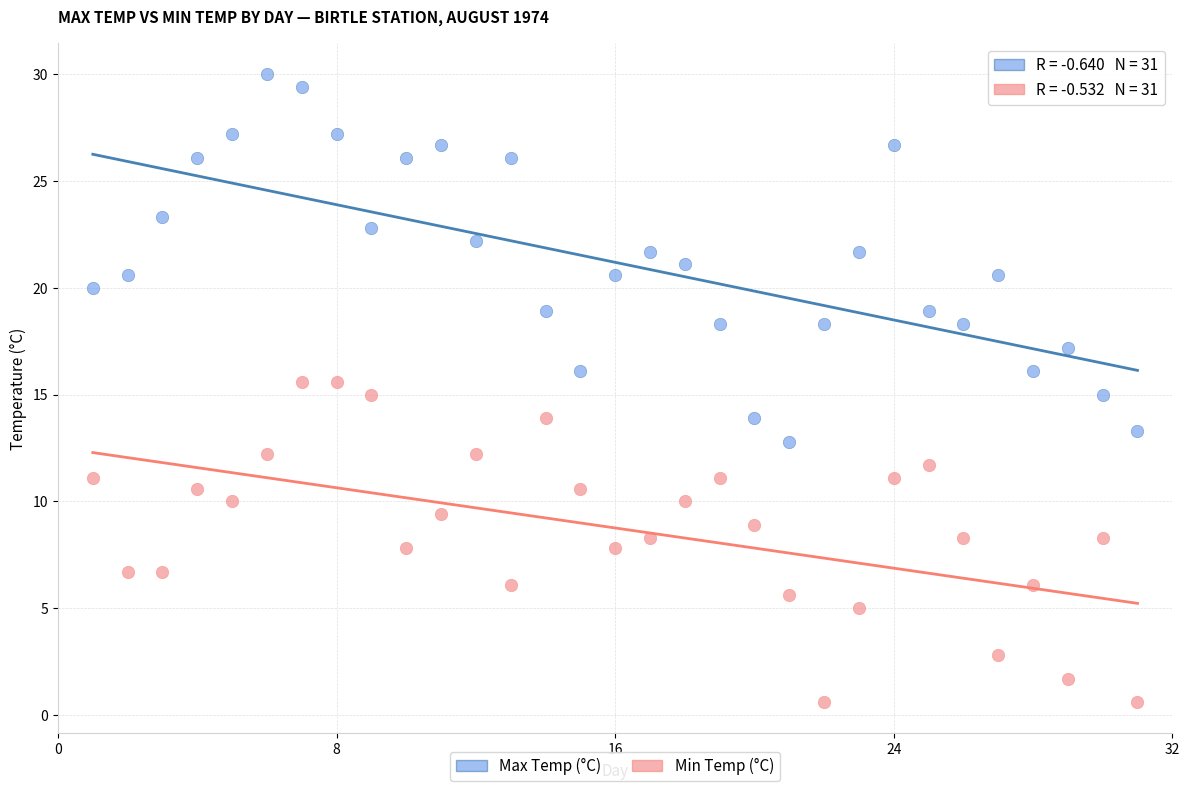

Which series contains the lowest Y value?

Min Temp (°C)